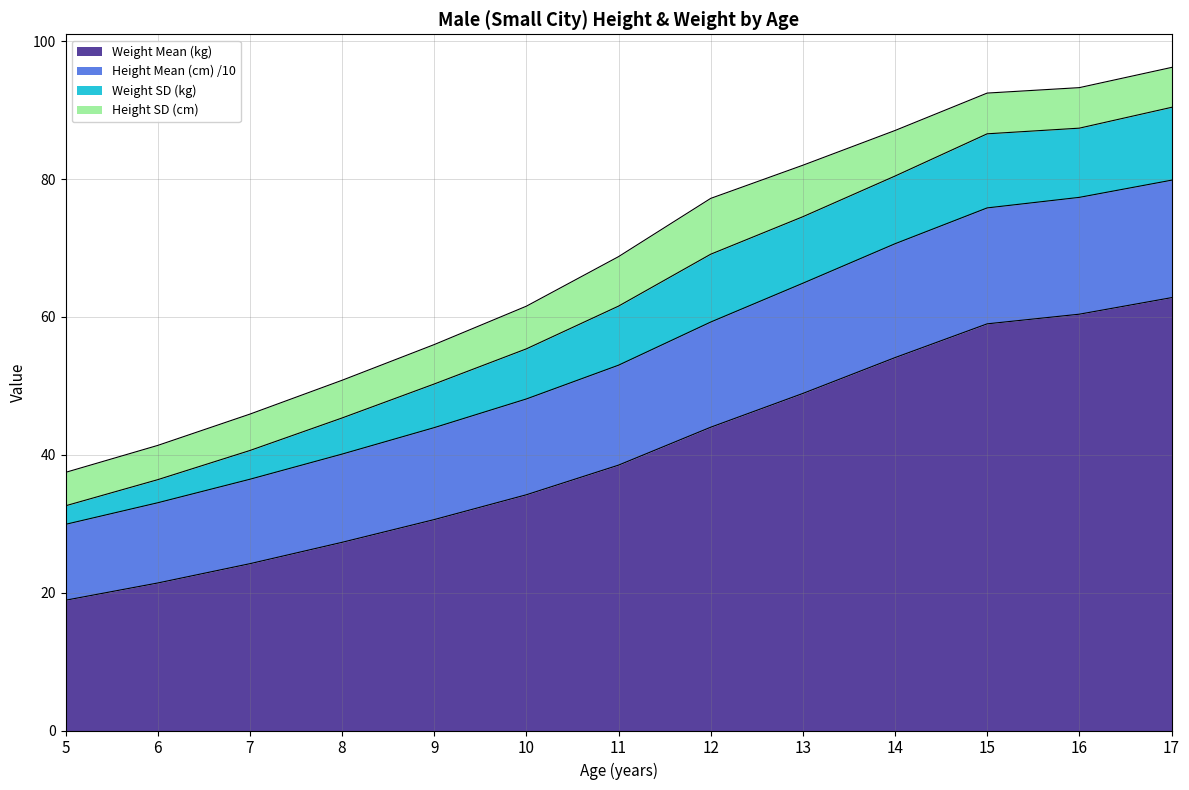

Is it true that Weight Mean (kg) equals 27.3 at 8?

True